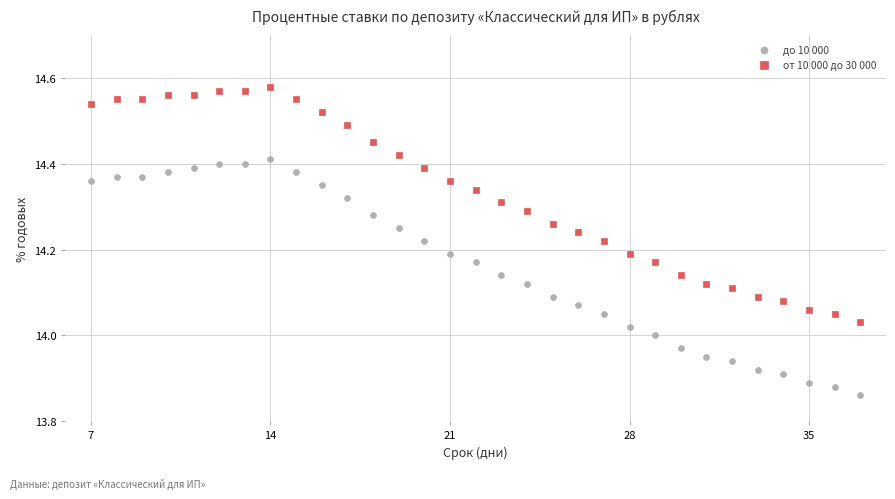

Across all data points, what is the range of X values (max minus min)?

30.0